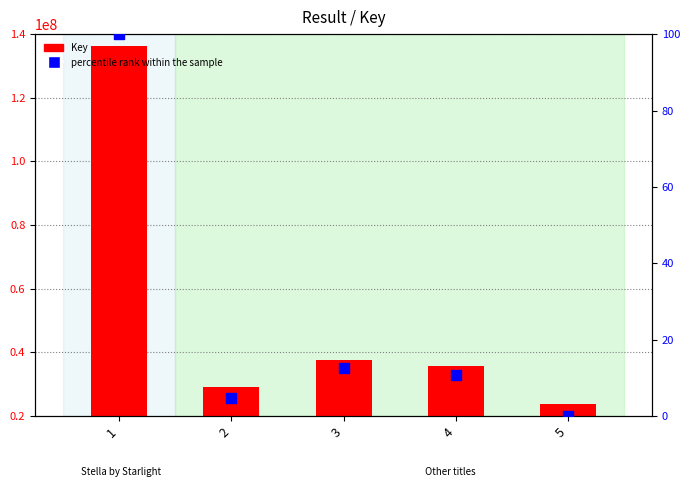

Is the value of percentile rank within the sample at 4 greater than the value of Key at 3?

No